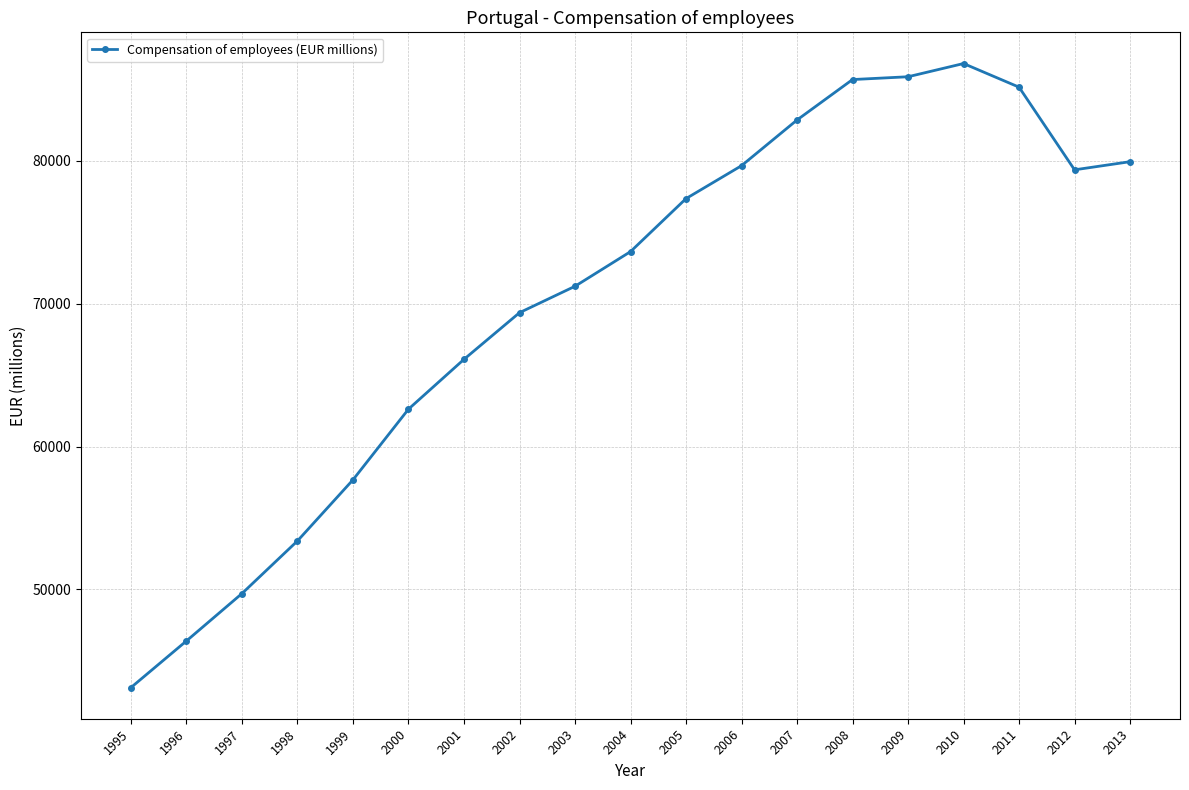

What value does the data have at 2008?

85692.6